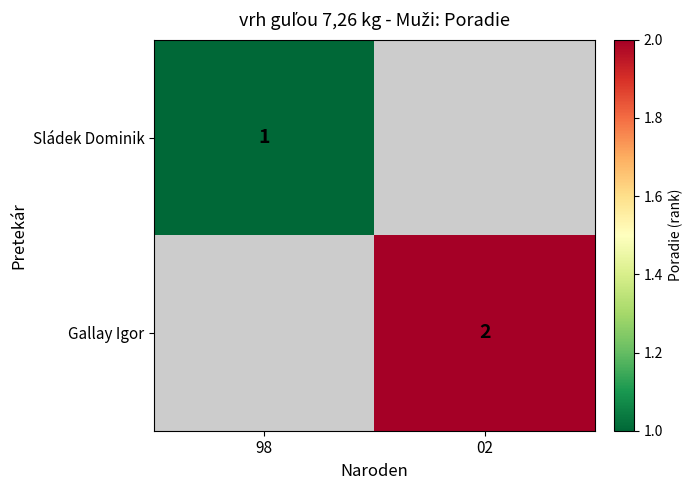

At how many categories does at least one series exceed 1?

1